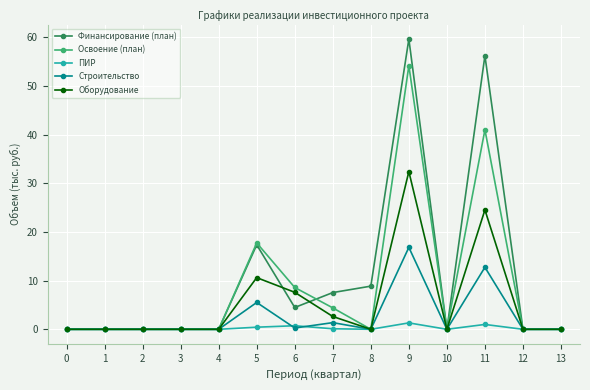

True or false: Оборудование has a value of 0.0 at 10.

True